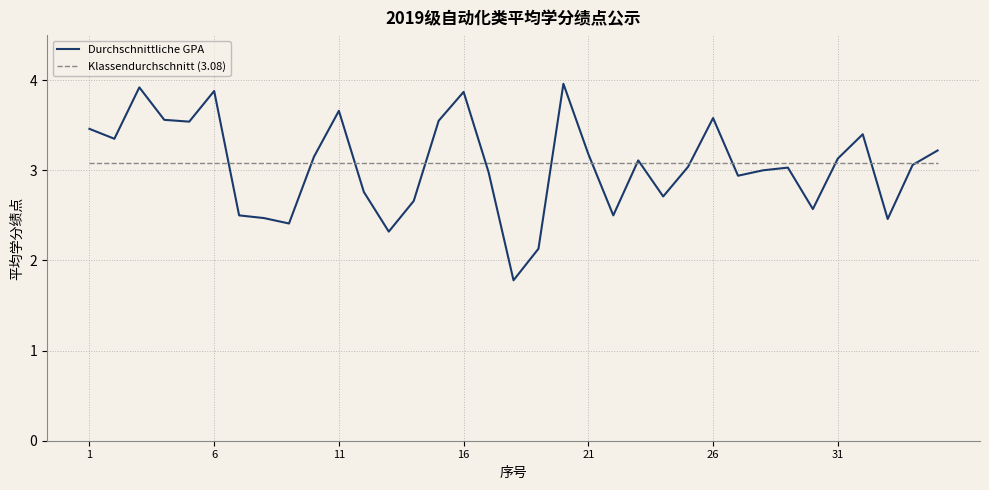

Rank the series by their maximum value, from highest to lowest.

Durchschnittliche GPA, Klassendurchschnitt (3.08)